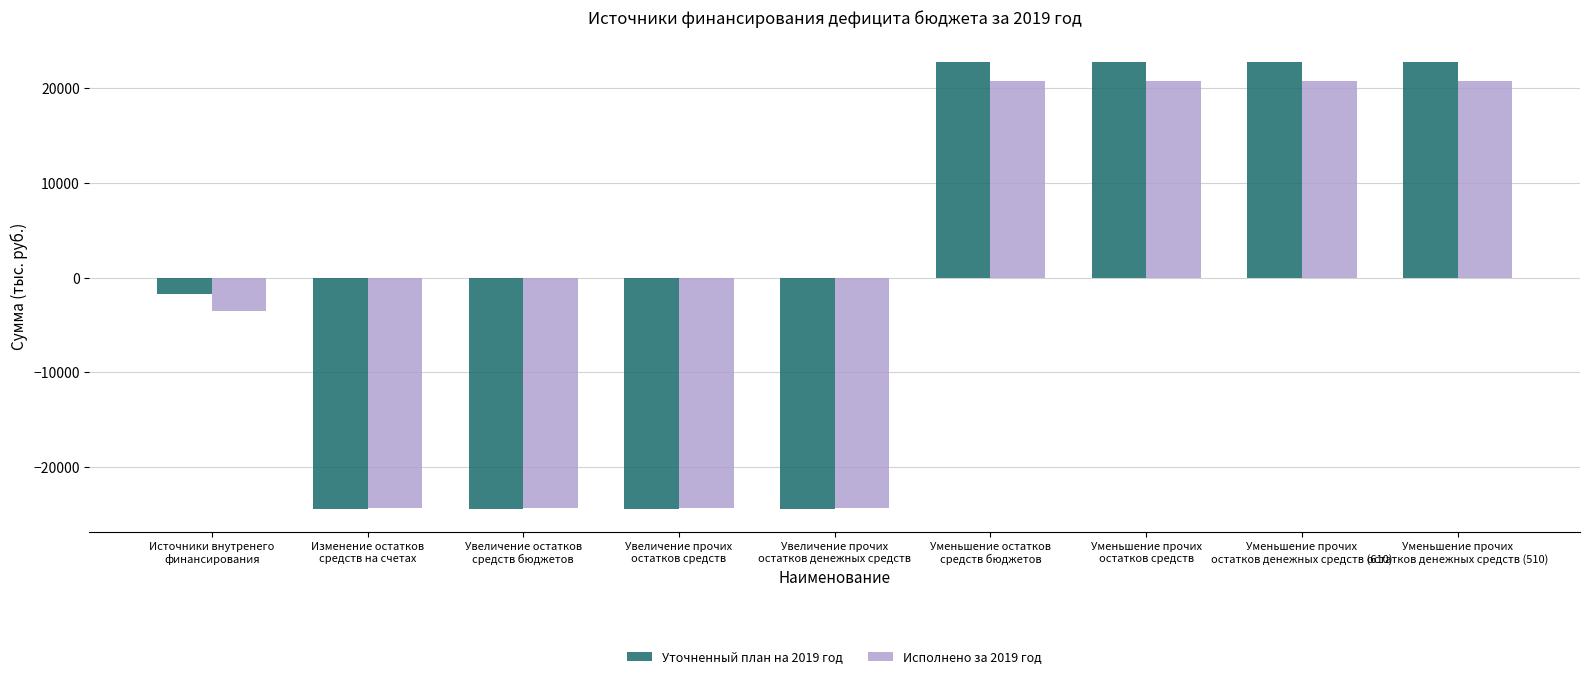

Count the number of data series in this chart.

2